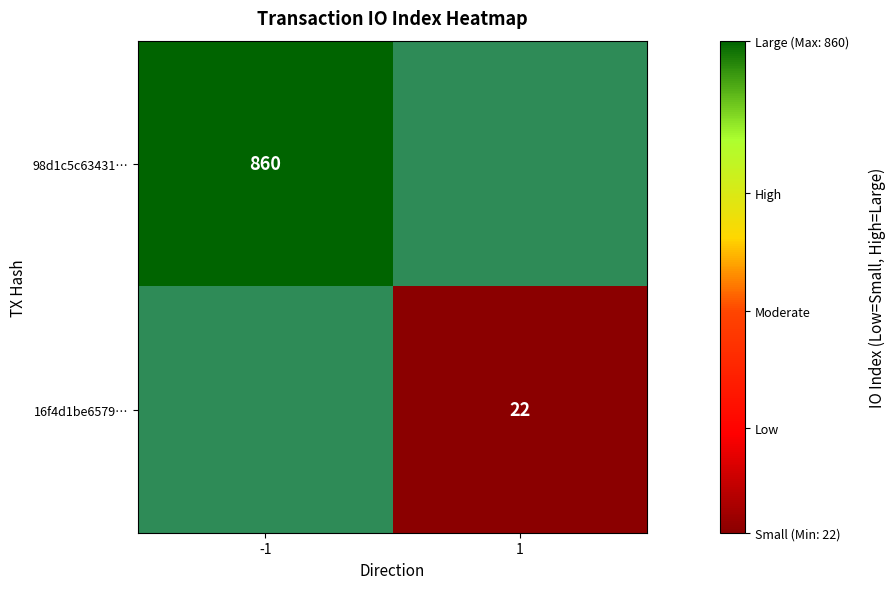

True or false: 98d1c5c63431… has a value of 1423 at -1.

False